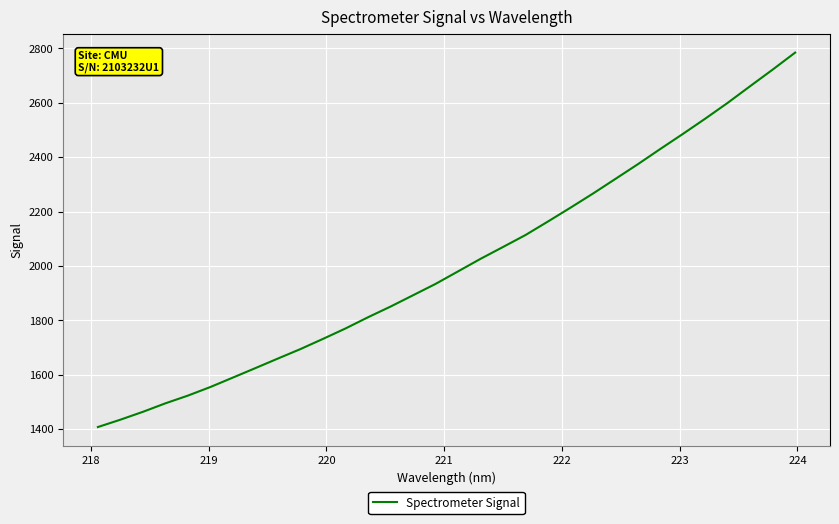

What is the difference between the maximum and minimum values?

1377.5